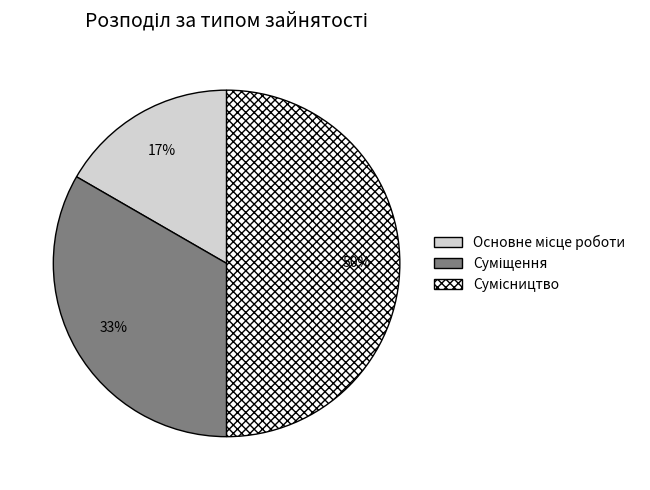

How many slices are in this pie chart?

3